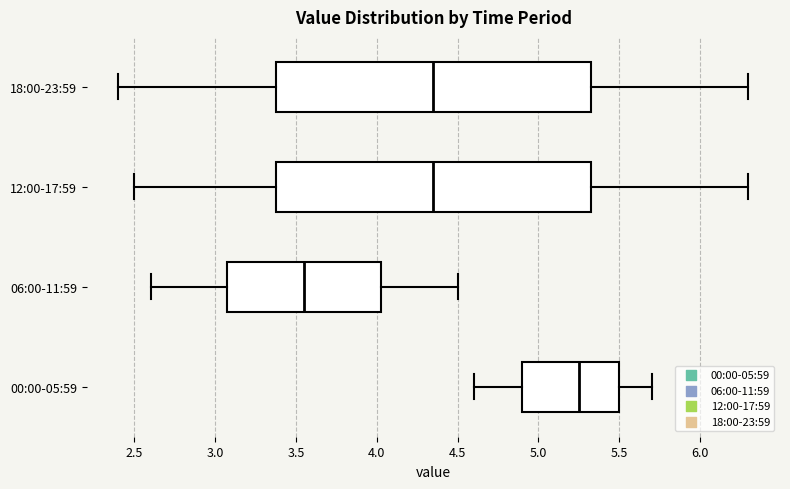

Reading bottom to top, transcribe this box plot: for each box, give where its median line is, the range the box spans, and where its two whiskers end, as read against the x-axis. The values are not printed on the chart, so give them approximately, as read against the axis.

00:00-05:59: median 5.25, box 4.90 to 5.50, whiskers 4.60 to 5.70
06:00-11:59: median 3.55, box 3.10 to 4.05, whiskers 2.60 to 4.50
12:00-17:59: median 4.35, box 3.40 to 5.35, whiskers 2.50 to 6.30
18:00-23:59: median 4.35, box 3.40 to 5.35, whiskers 2.40 to 6.30